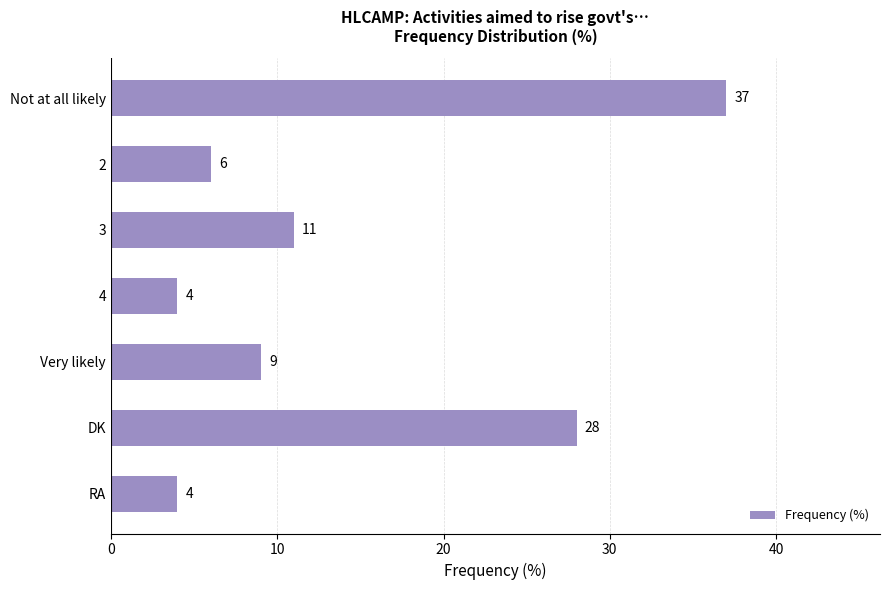

Where is the data nearest to the value 20?

DK